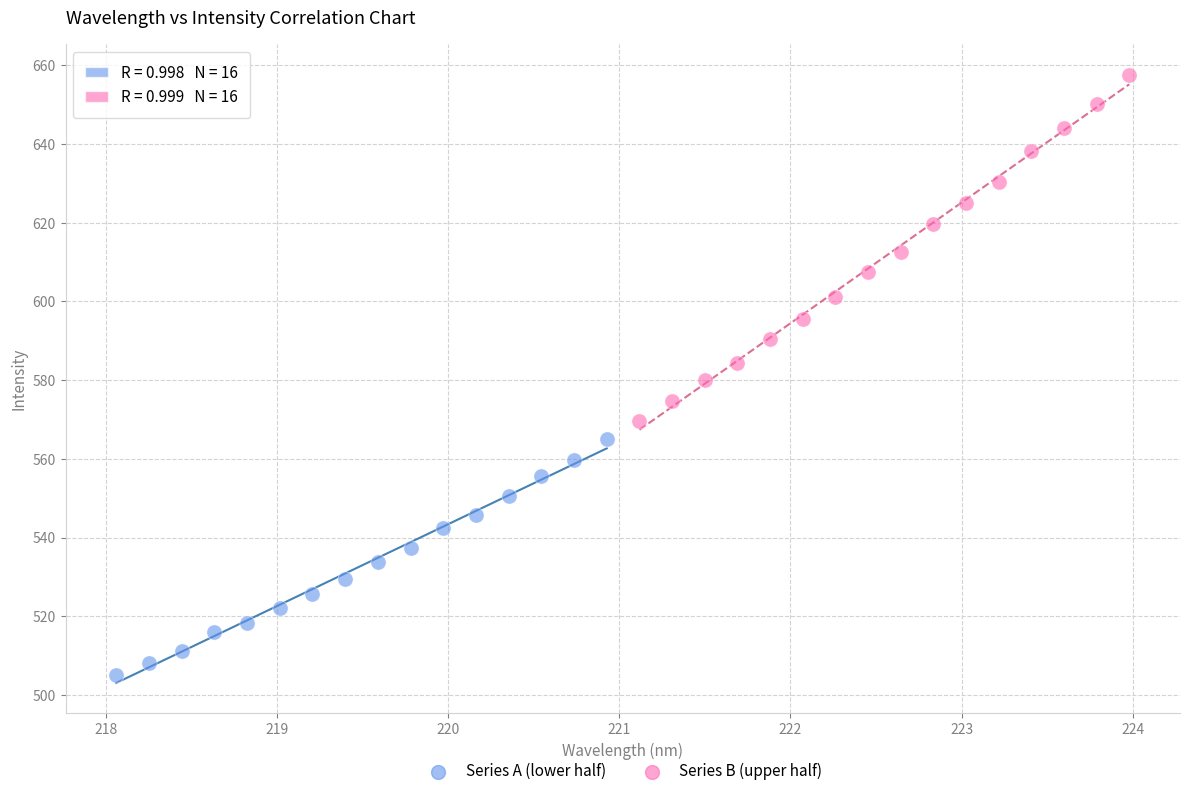

Which series reaches the maximum Y coordinate?

Series B (upper half)